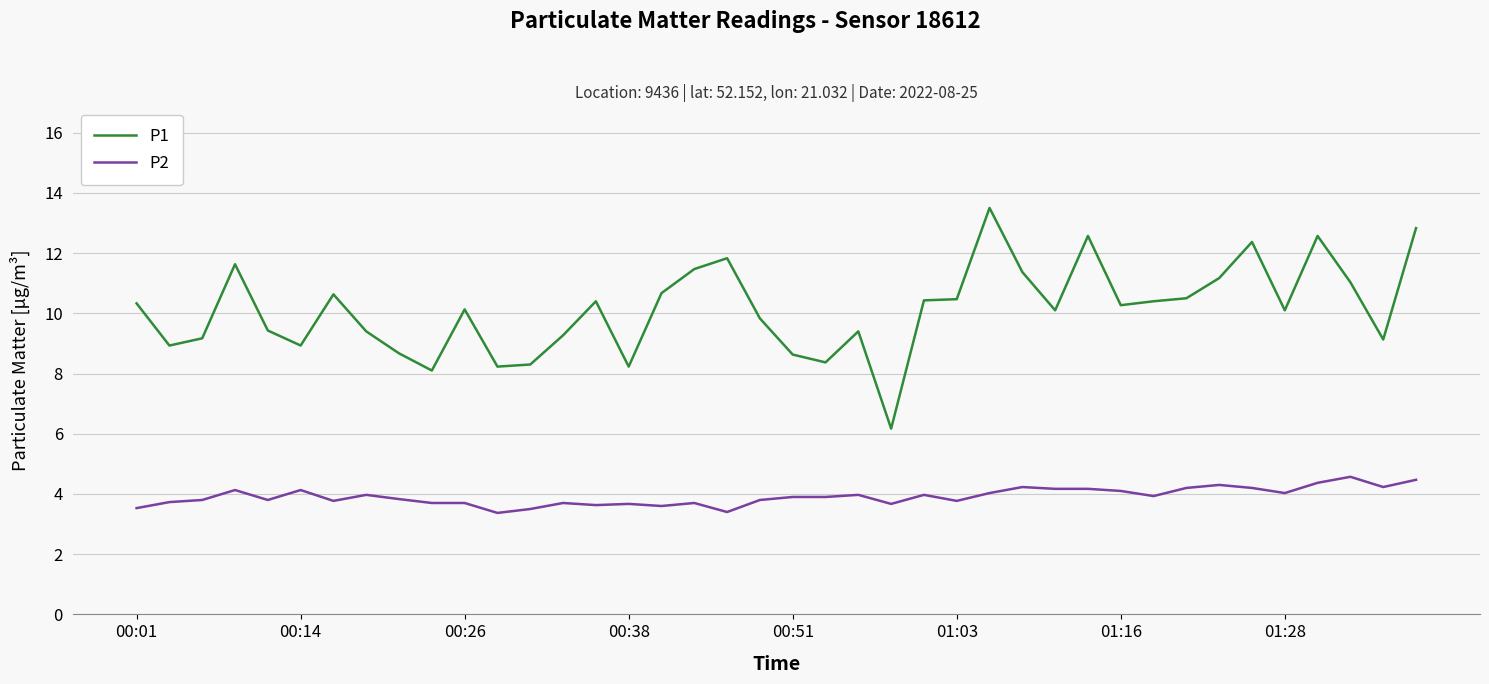

How many categories are shown in the chart?

40